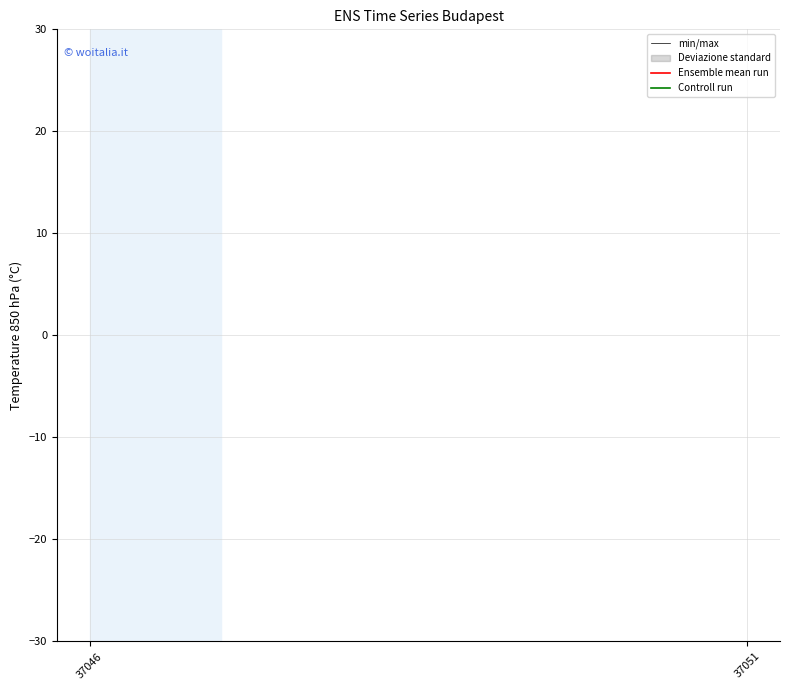

At which label does min/max reach its peak?

37051